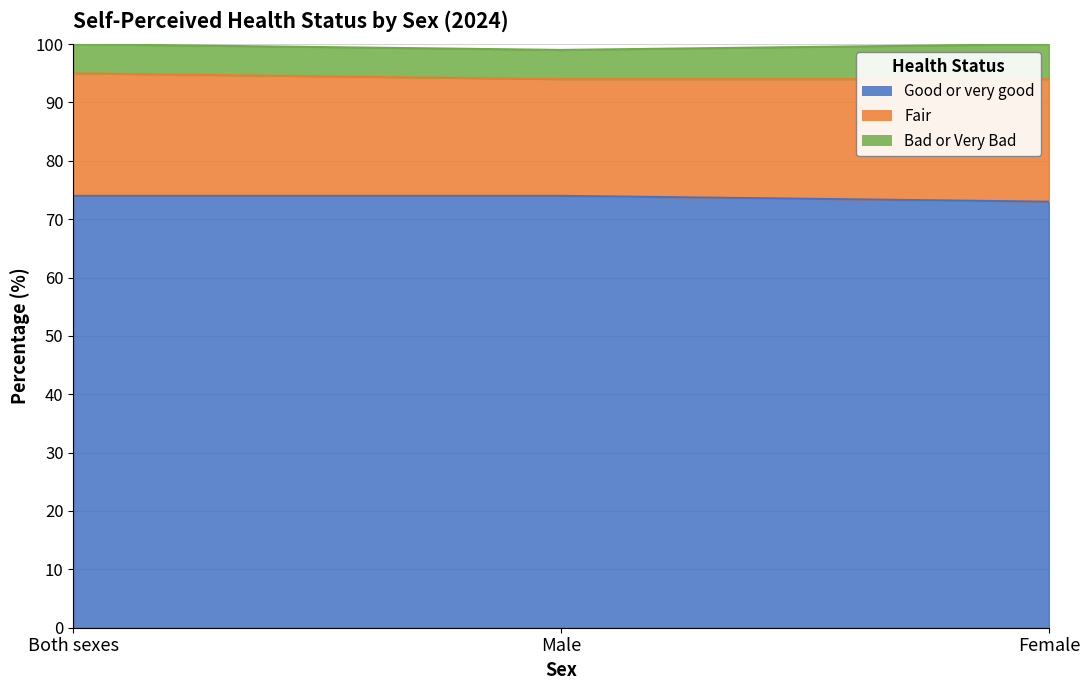

Which series has the widest spread of values?

Good or very good